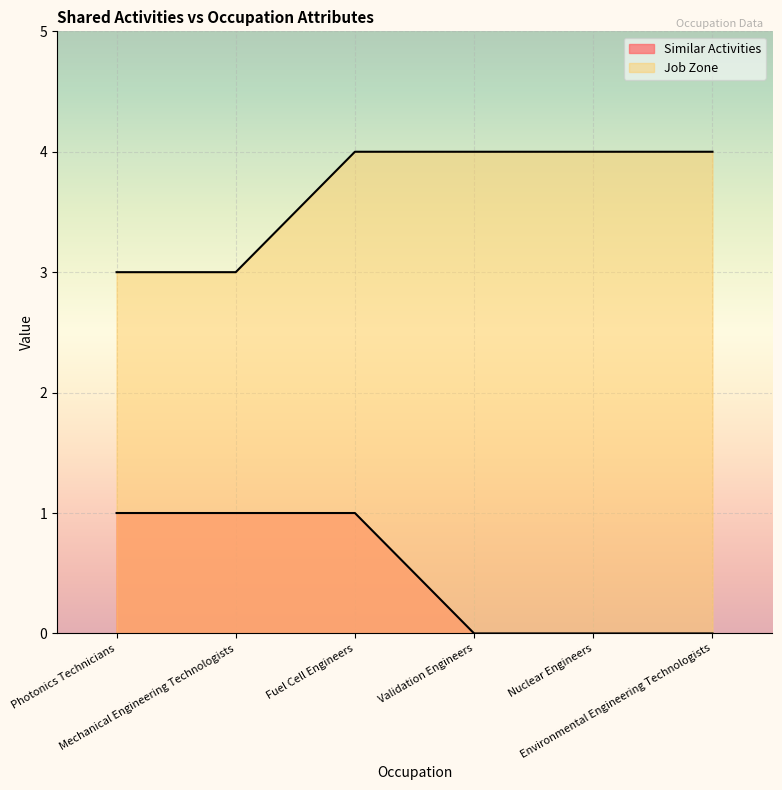

At how many categories does at least one series exceed 3?

4